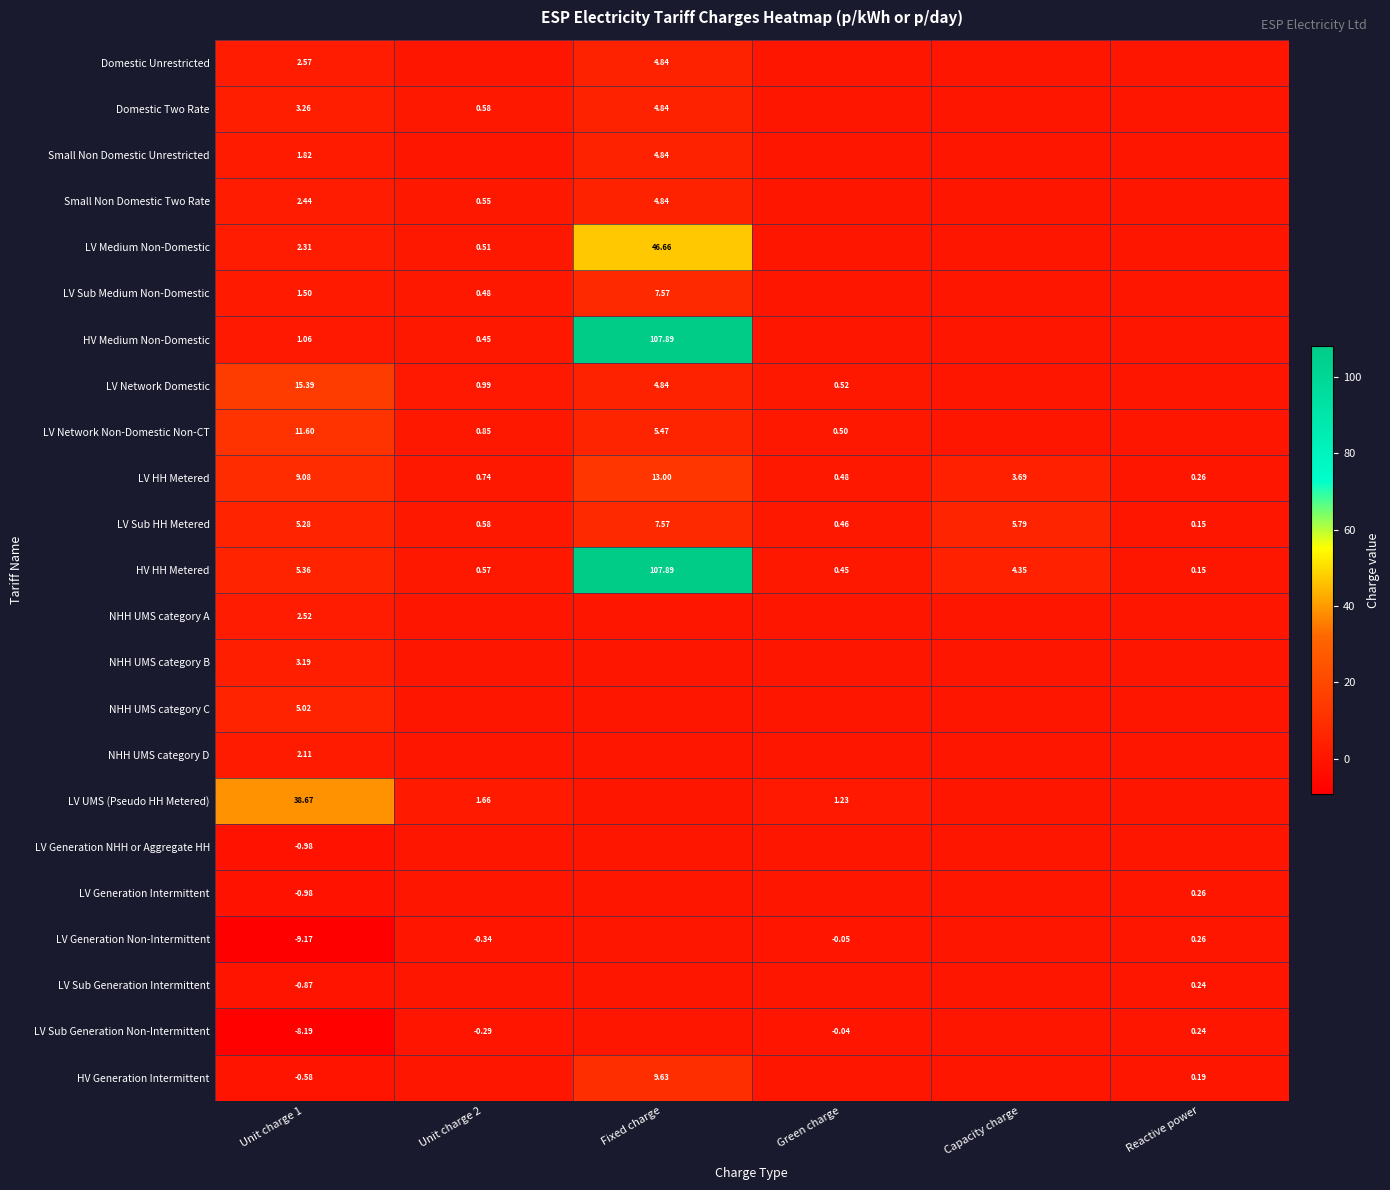

Is the value of LV Generation Intermittent at Unit charge 1 greater than the value of LV Generation Non-Intermittent at Green charge?

No